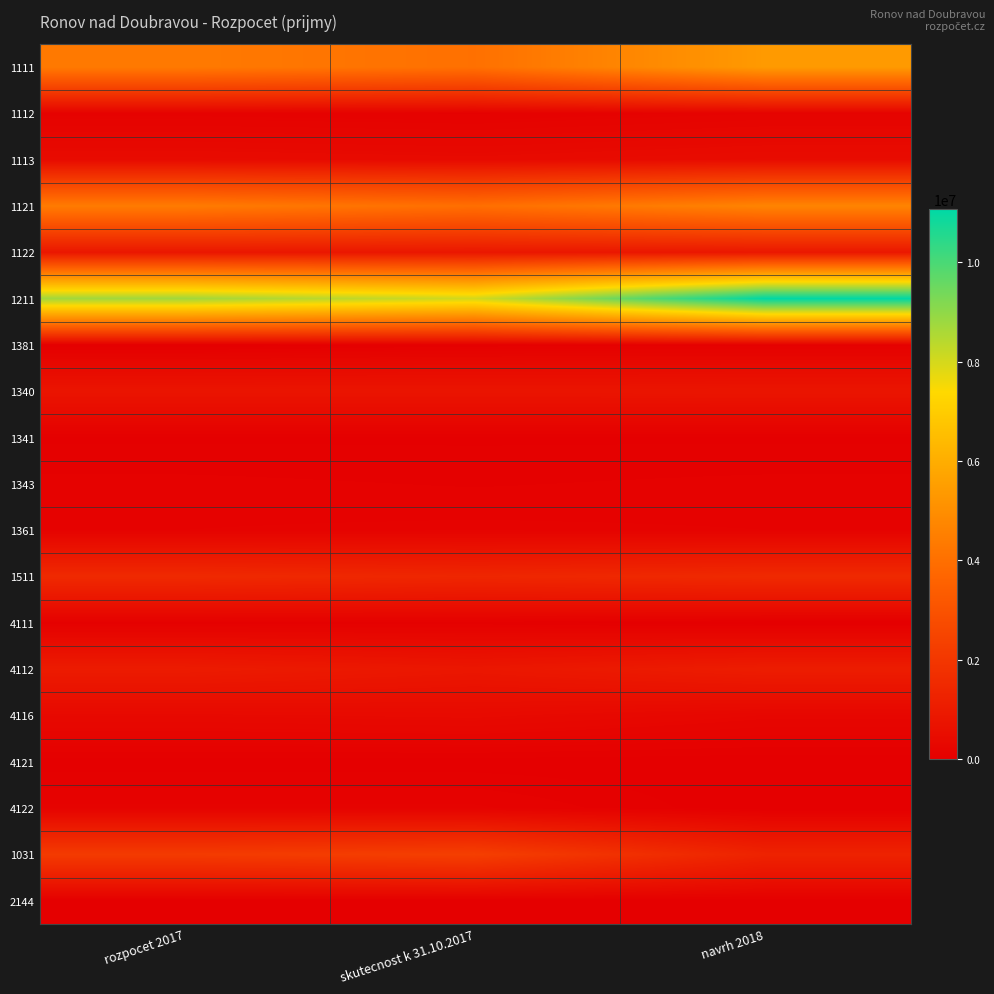

Reading left to right, extract all data points from this chart.

1111: rozpocet 2017=4343220.0	skutecnost k 31.10.2017=4038754.6	navrh 2018=5383800.0
1112: rozpocet 2017=110200.0	skutecnost k 31.10.2017=81646.9	navrh 2018=150000.0
1113: rozpocet 2017=428400.0	skutecnost k 31.10.2017=389536.3	navrh 2018=464200.0
1121: rozpocet 2017=4395780.0	skutecnost k 31.10.2017=3990236.5	navrh 2018=4674000.0
1122: rozpocet 2017=843980.0	skutecnost k 31.10.2017=843980.0	navrh 2018=850000.0
1211: rozpocet 2017=8736390.0	skutecnost k 31.10.2017=8019080.6	navrh 2018=11076000.0
1381: rozpocet 2017=0.0	skutecnost k 31.10.2017=61048.3	navrh 2018=70000.0
1340: rozpocet 2017=770000.0	skutecnost k 31.10.2017=764646.0	navrh 2018=780000.0
1341: rozpocet 2017=34500.0	skutecnost k 31.10.2017=34956.0	navrh 2018=34500.0
1343: rozpocet 2017=100000.0	skutecnost k 31.10.2017=81780.0	navrh 2018=100000.0
1361: rozpocet 2017=130000.0	skutecnost k 31.10.2017=143750.0	navrh 2018=130000.0
1511: rozpocet 2017=1520000.0	skutecnost k 31.10.2017=1397473.9	navrh 2018=1520000.0
4111: rozpocet 2017=59250.0	skutecnost k 31.10.2017=59247.0	navrh 2018=0.0
4112: rozpocet 2017=1003800.0	skutecnost k 31.10.2017=836500.0	navrh 2018=1060700.0
4116: rozpocet 2017=348900.0	skutecnost k 31.10.2017=388292.0	navrh 2018=257000.0
4121: rozpocet 2017=14500.0	skutecnost k 31.10.2017=13868.0	navrh 2018=5000.0
4122: rozpocet 2017=140000.0	skutecnost k 31.10.2017=140000.0	navrh 2018=0.0
1031: rozpocet 2017=2136500.0	skutecnost k 31.10.2017=2293109.4	navrh 2018=1280000.0
2144: rozpocet 2017=31100.0	skutecnost k 31.10.2017=28546.5	navrh 2018=29000.0